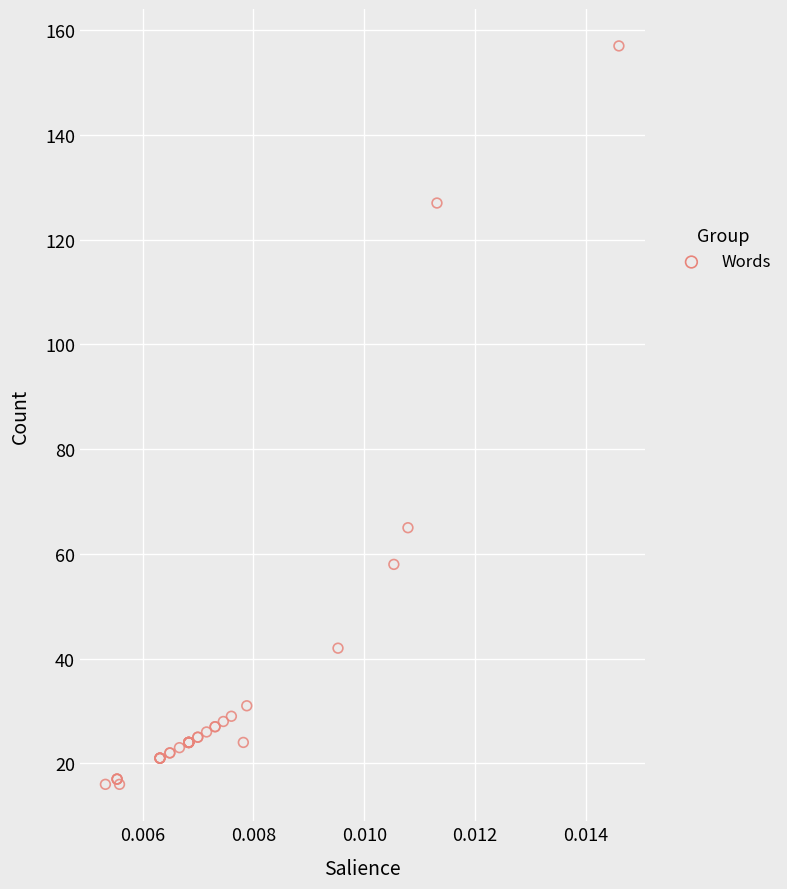

What Y value in the scatter plot is closest to 86?

65